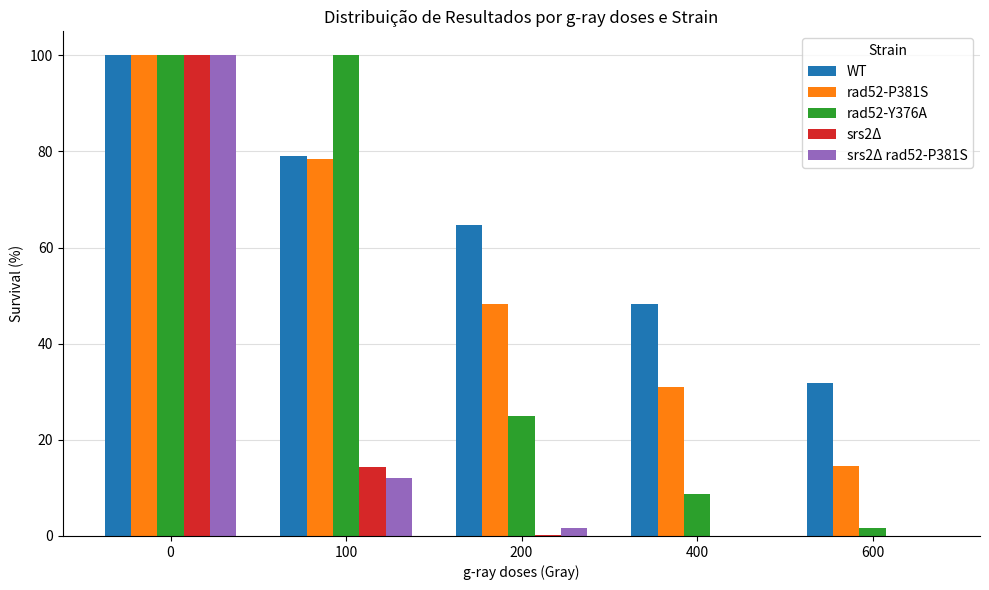

The value of srs2Δ at 200 is 0.2. True or false?

True